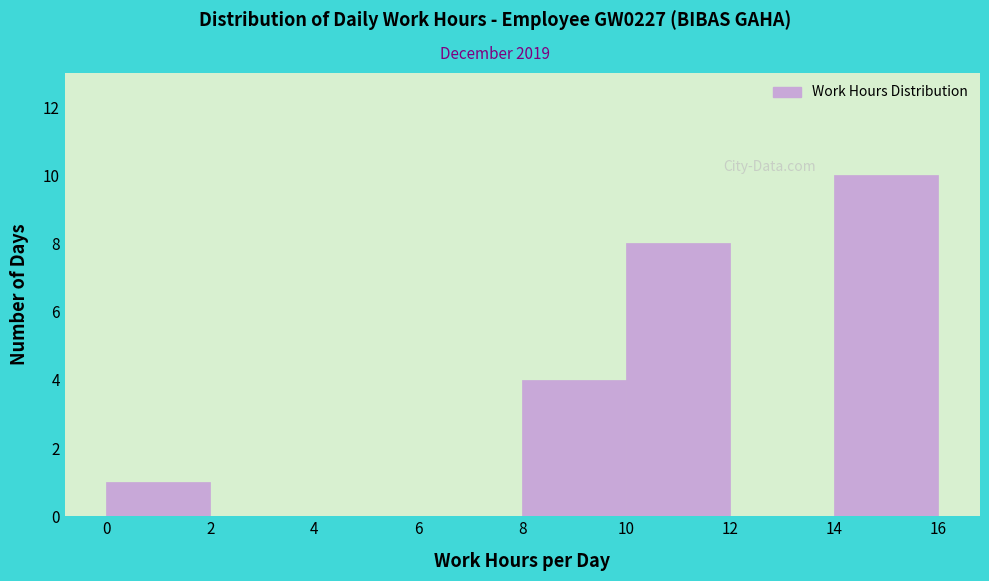

Reading left to right, list every bar in this chart as the range it spans on the x-axis followed by its height. The values are not printed on the chart, so give them approximately, as read against the axis.

0 to 2: 1
2 to 4: 0
4 to 6: 0
6 to 8: 0
8 to 10: 4
10 to 12: 8
12 to 14: 0
14 to 16: 10